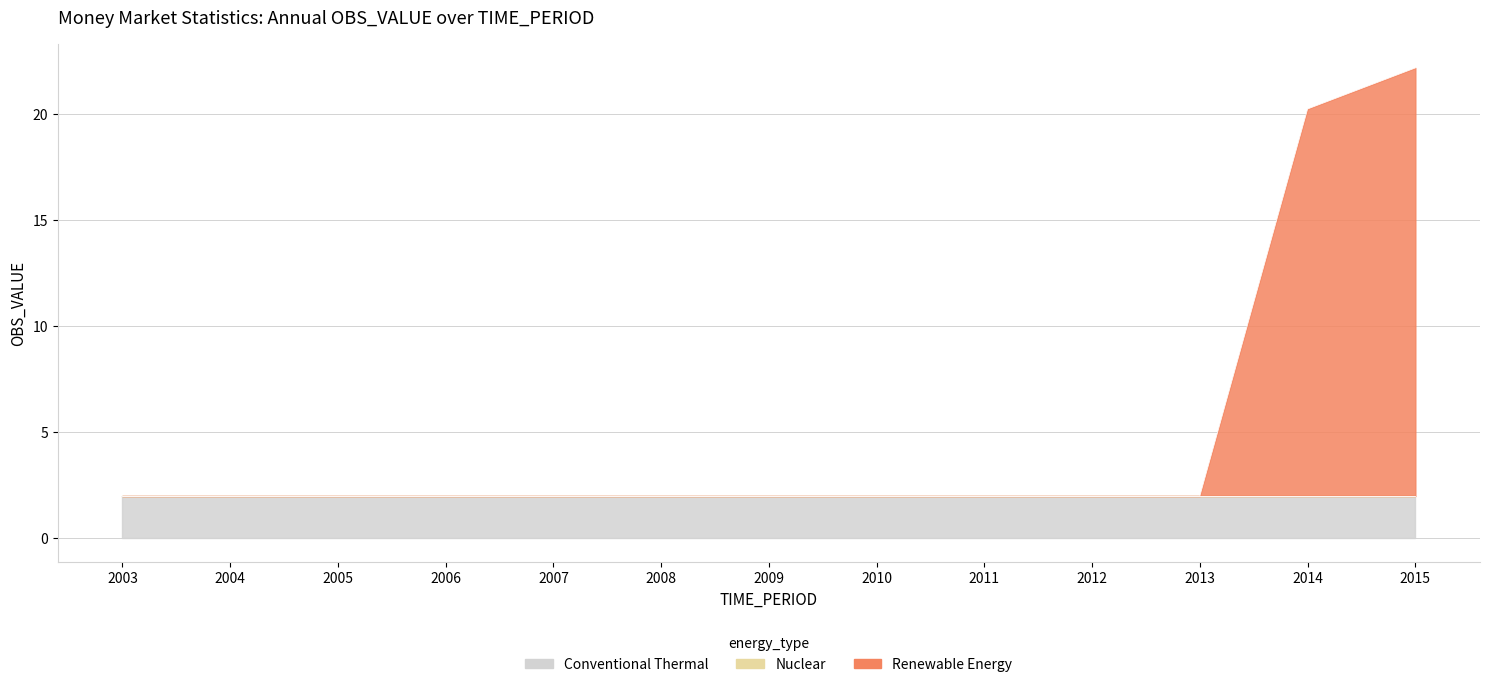

Rank the series by their average value, from highest to lowest.

Renewable Energy, Conventional Thermal, Nuclear